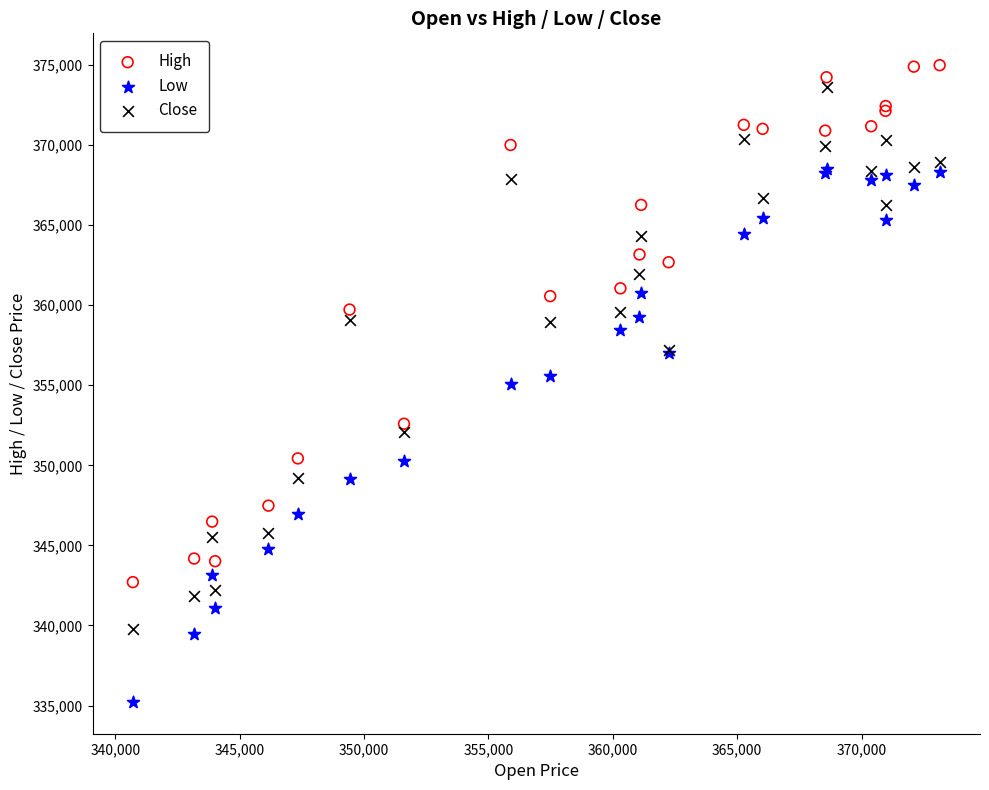

What are all the series names shown in the legend?

High, Low, Close